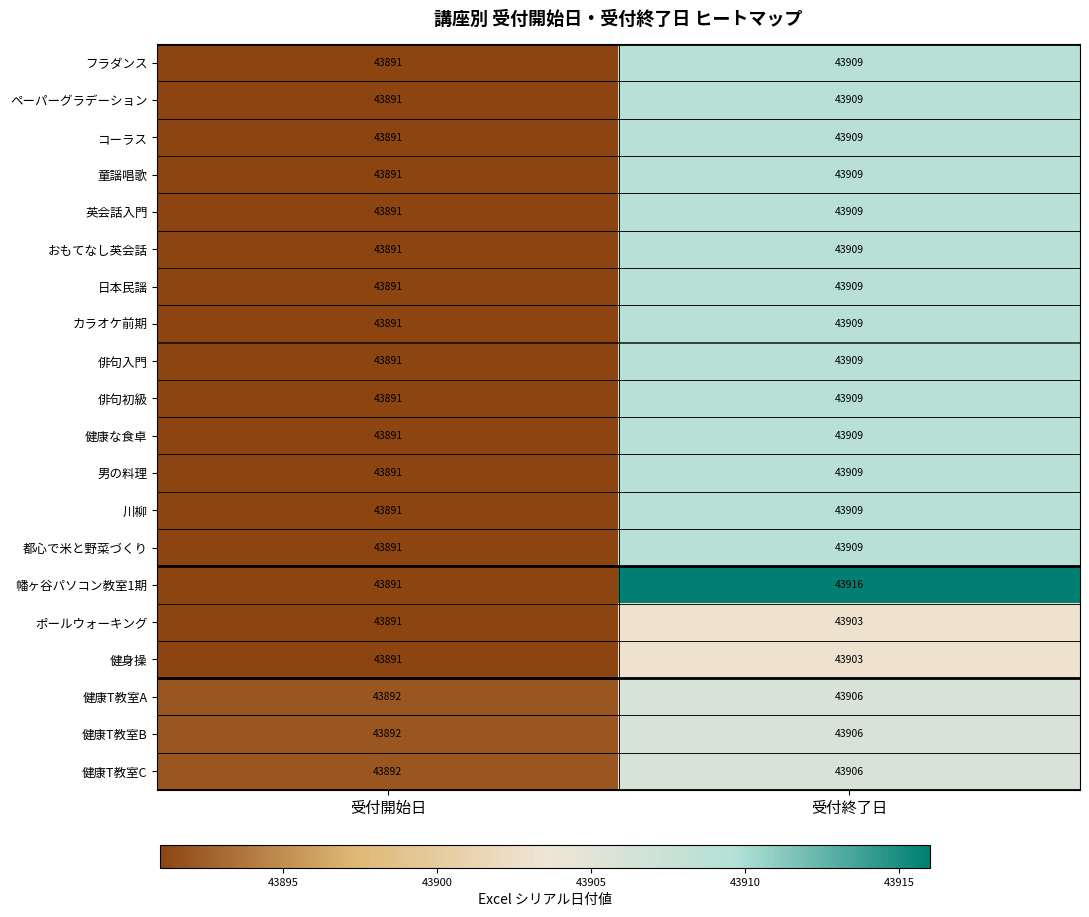

What is the difference between the おもてなし英会話 values at 受付開始日 and 受付終了日?

18